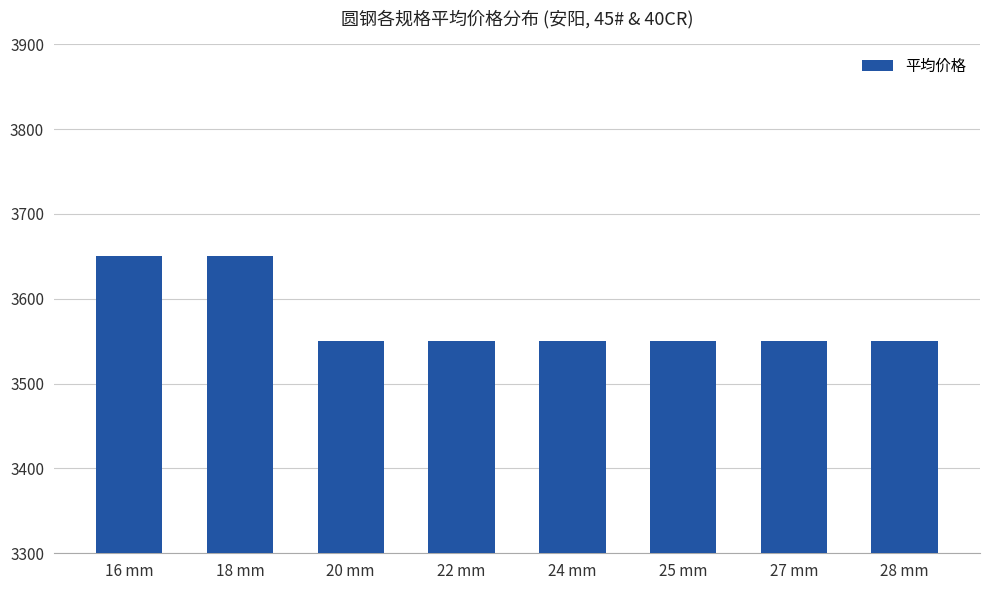

What is the greatest value displayed?

3650